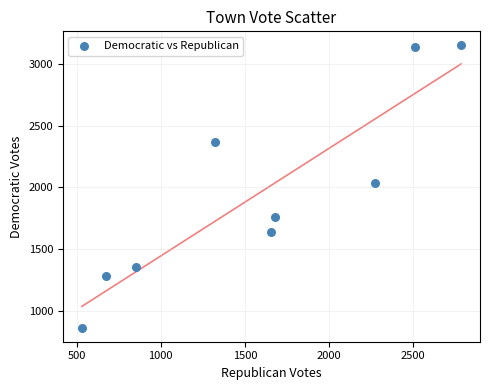

What is the average Y value?

1955